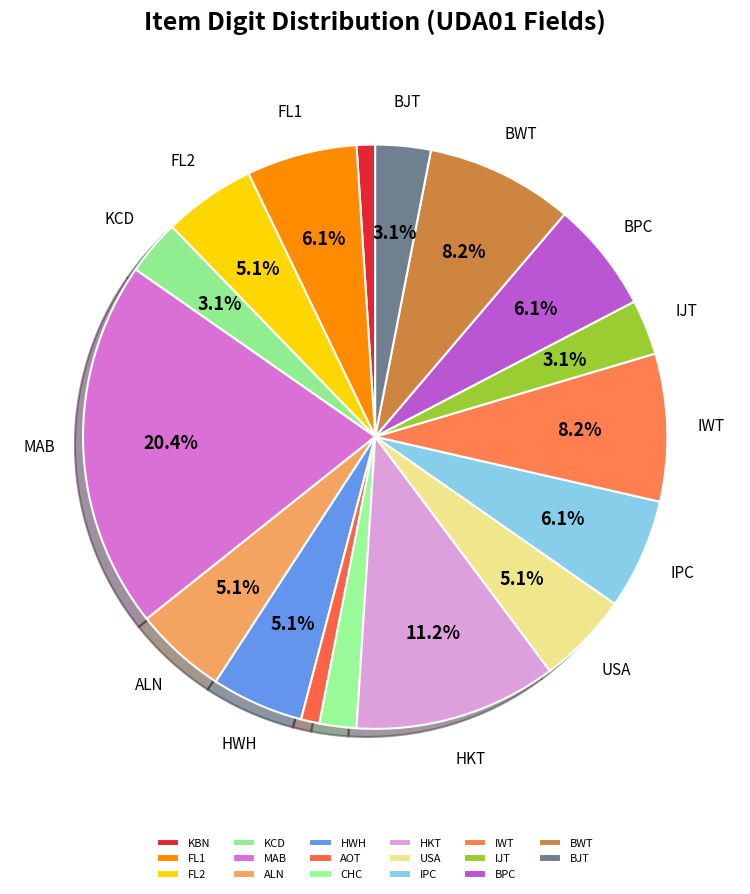

What percentage do BWT and BJT together represent?

11.2%